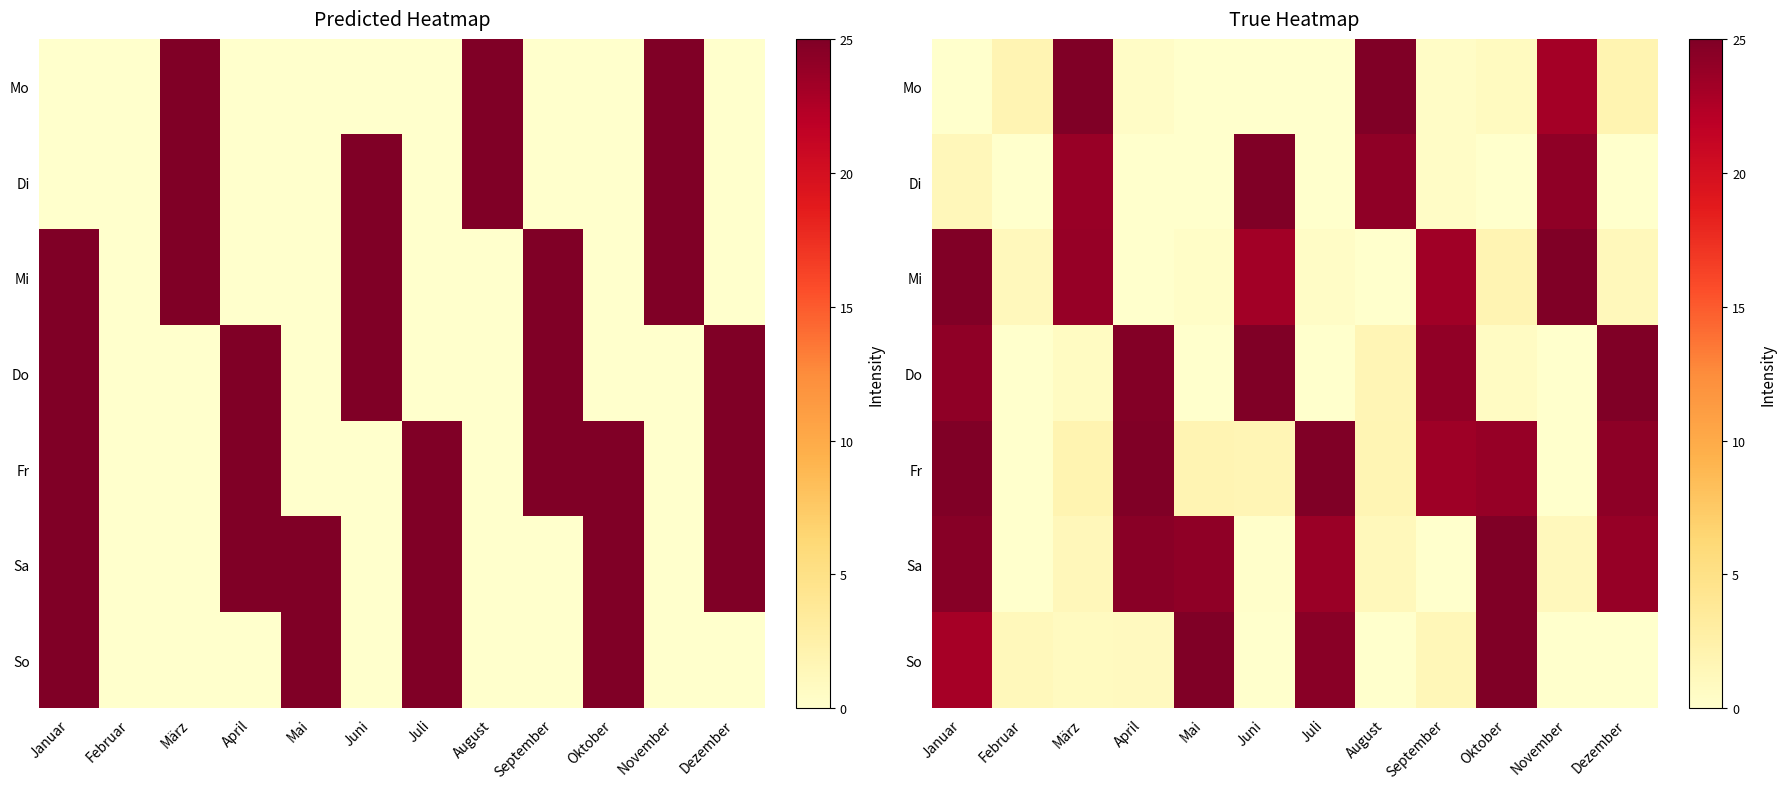

Count the number of data series in this chart.

7